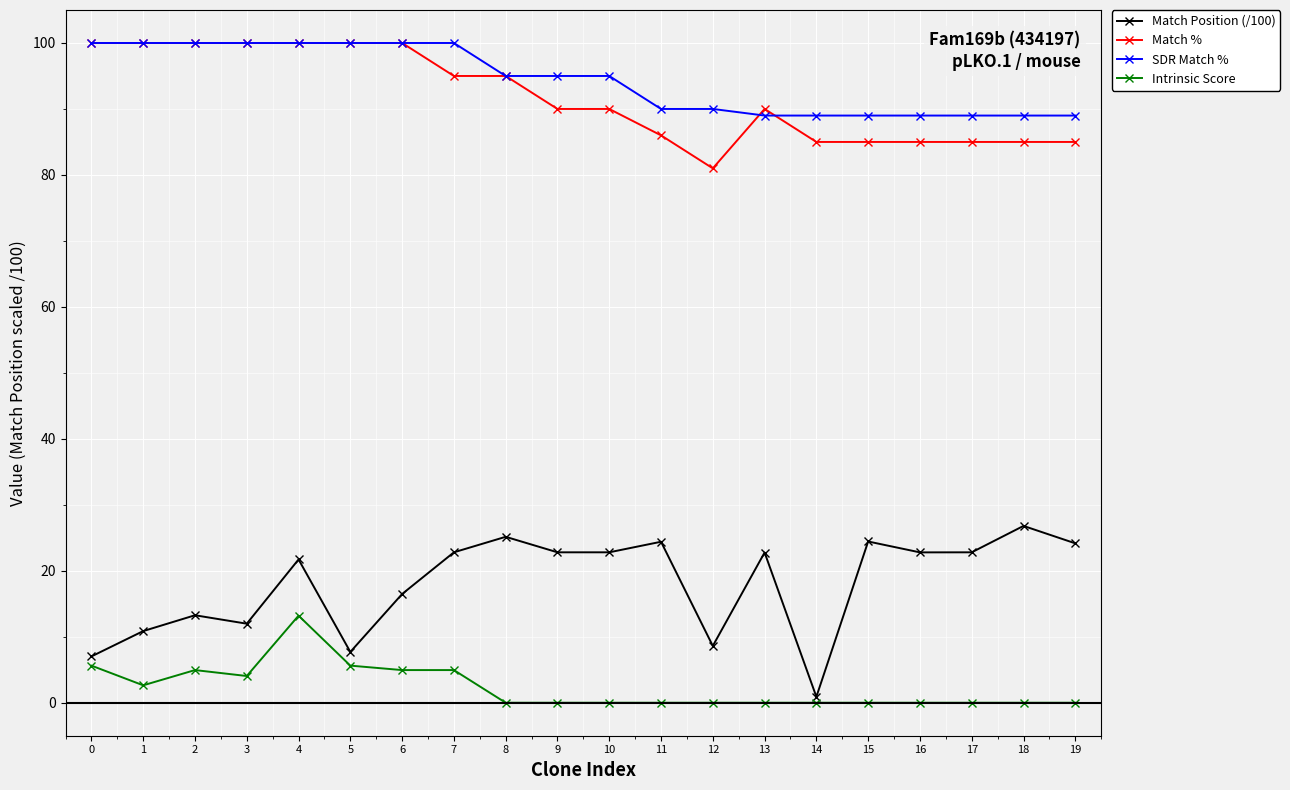

What is the value of the Match Position (/100) point at the 14th from the left?

22.8